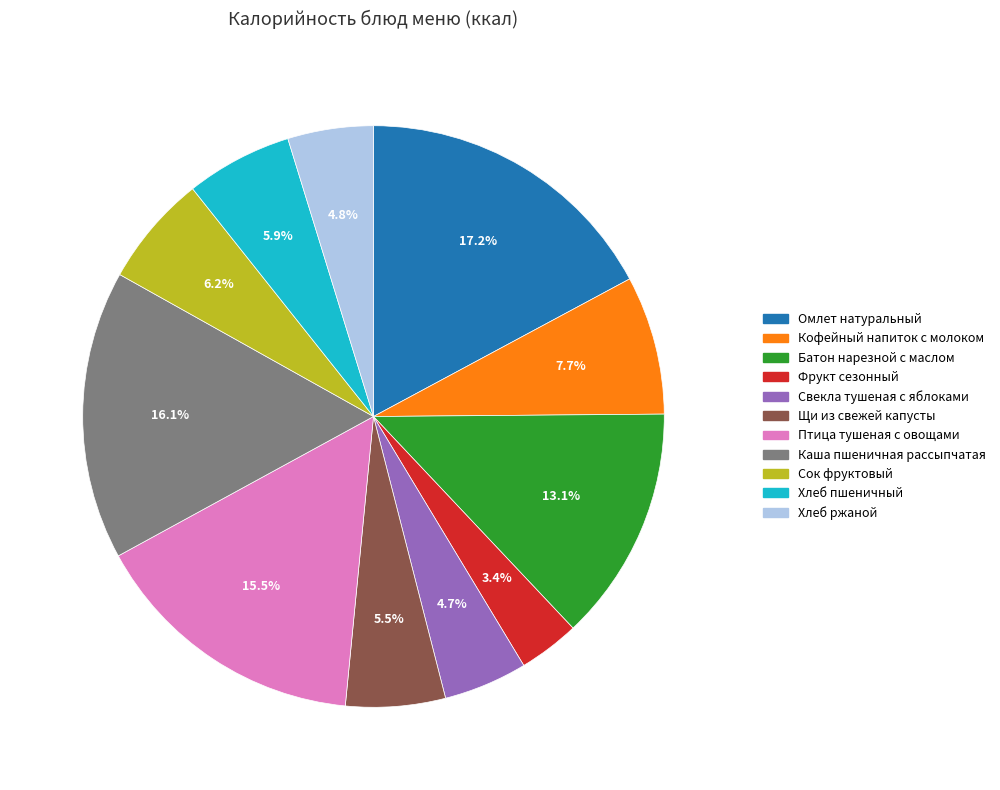

Between Птица тушеная с овощами and Кофейный напиток с молоком, which is larger?

Птица тушеная с овощами